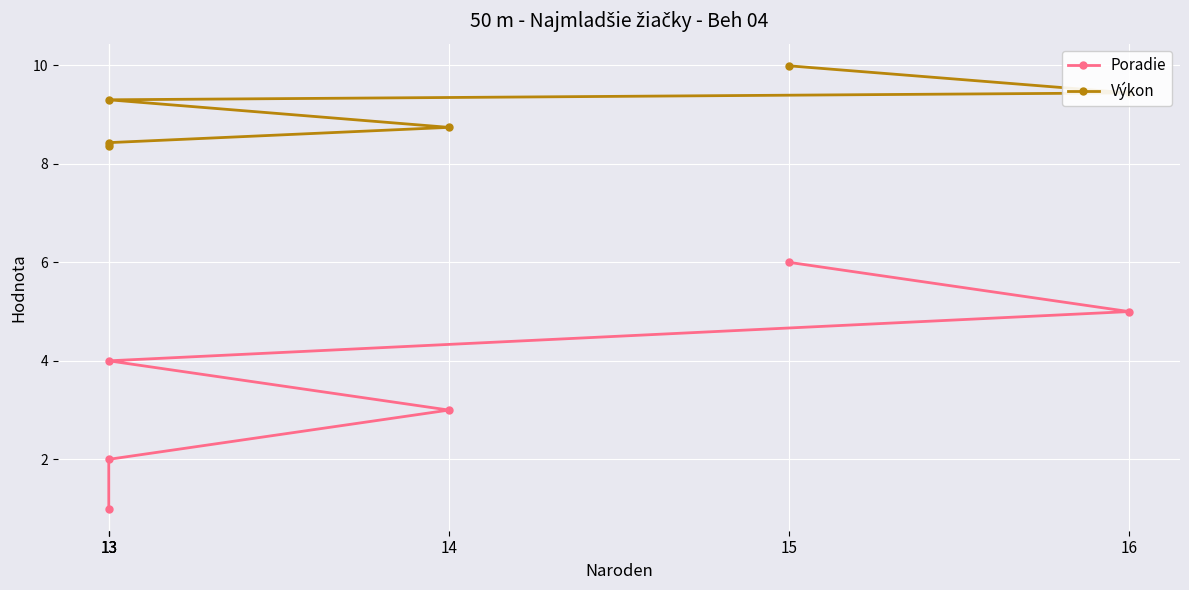

Which category has the lowest value across all series?

13